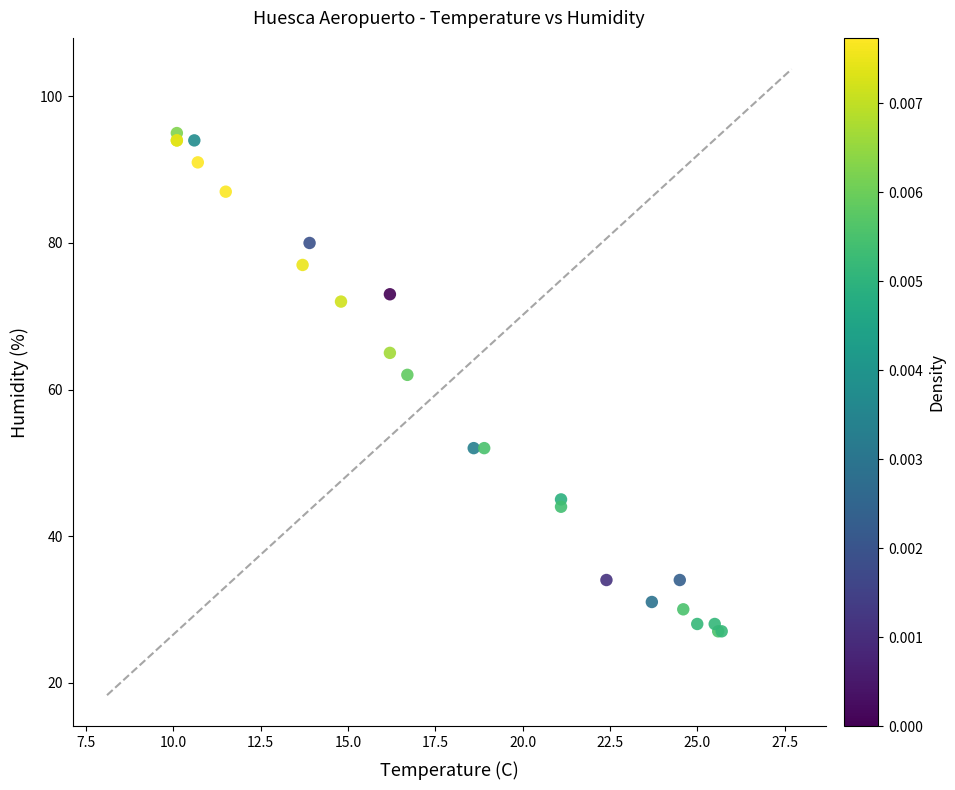

What Y value in the scatter plot is closest to 61?

62